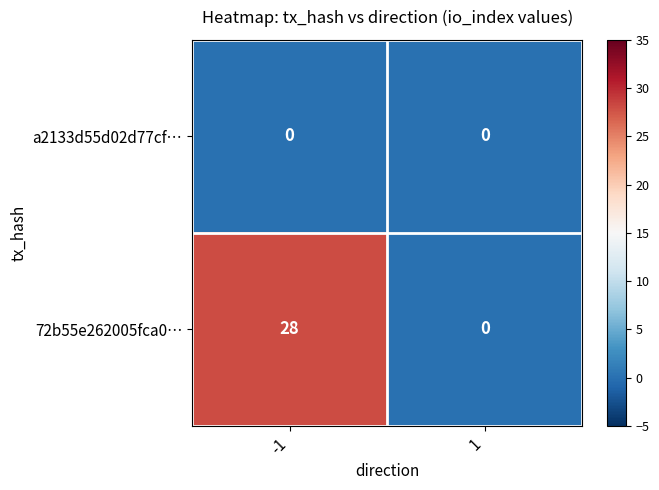

Rank the series by their average value, from lowest to highest.

a2133d55d02d77cf…, 72b55e262005fca0…